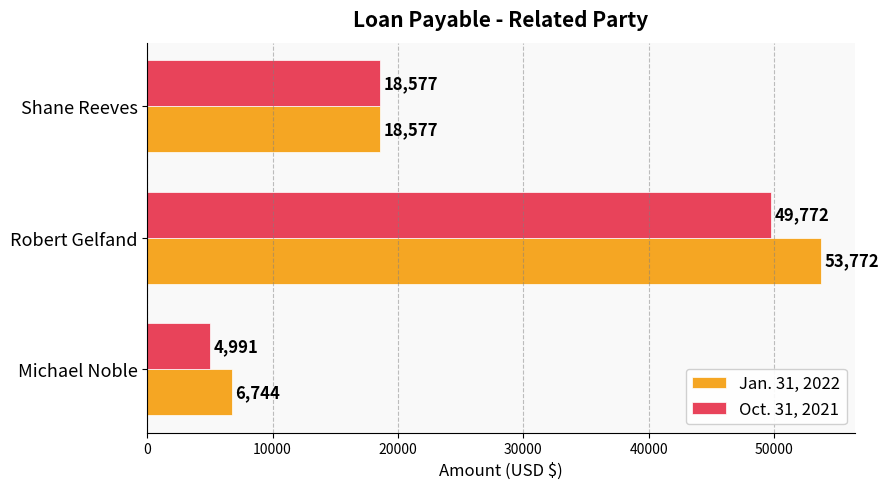

True or false: Jan. 31, 2022 has a value of 18577 at Shane Reeves.

True